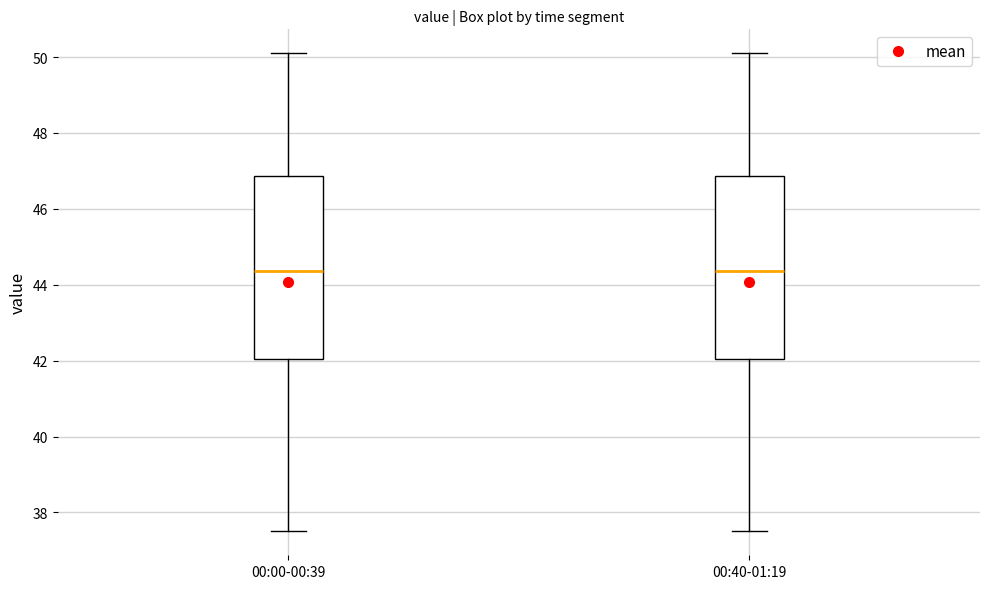

Reading left to right, read every box against the y-axis: the position of its median line, the range the box covers, and the ends of its whiskers. The values are not printed on the chart, so give them approximately, as read against the axis.

00:00-00:39: median 44.4, box 42.0 to 46.8, whiskers 37.6 to 50.2
00:40-01:19: median 44.4, box 42.0 to 46.8, whiskers 37.6 to 50.2